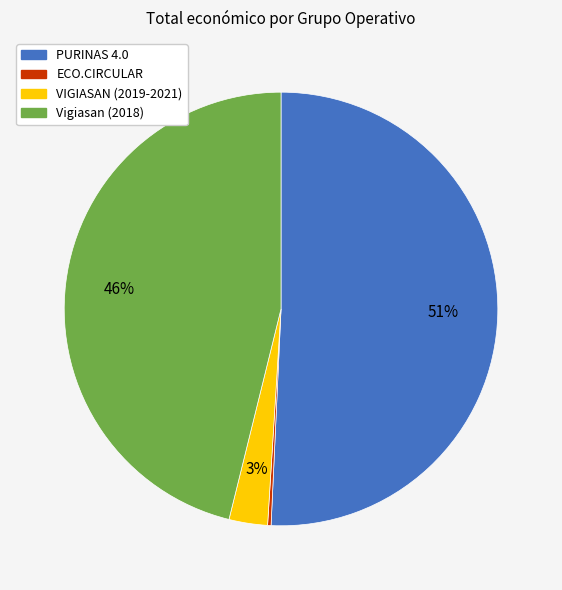

Which slice is the largest?

PURINAS 4.0